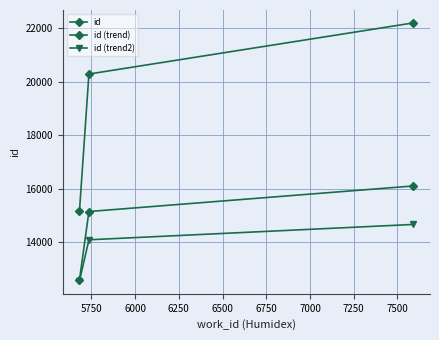

Which series has the widest spread of values?

id